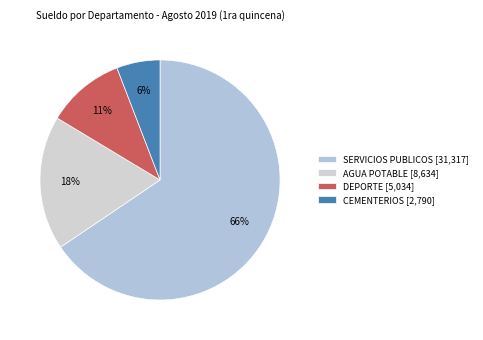

Do DEPORTE and CEMENTERIOS together represent more than half of the pie?

No